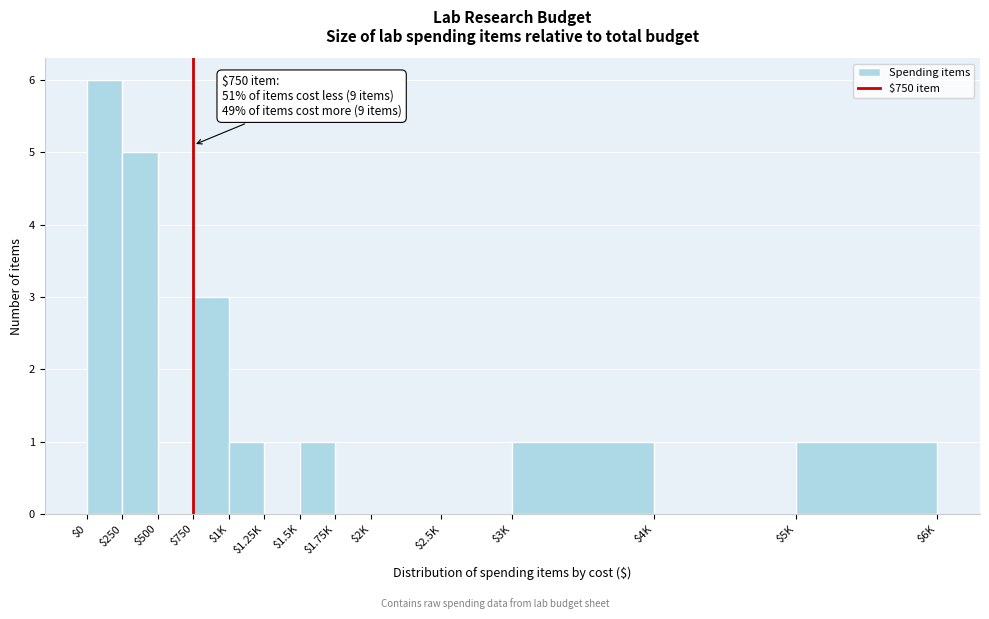

What is the maximum value shown in the chart?

6